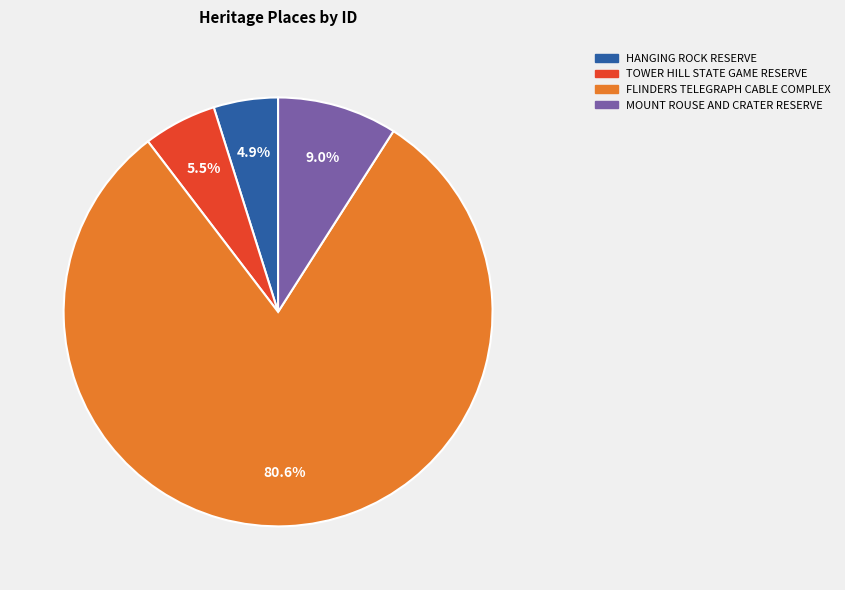

Which category accounts for the majority?

FLINDERS TELEGRAPH CABLE COMPLEX